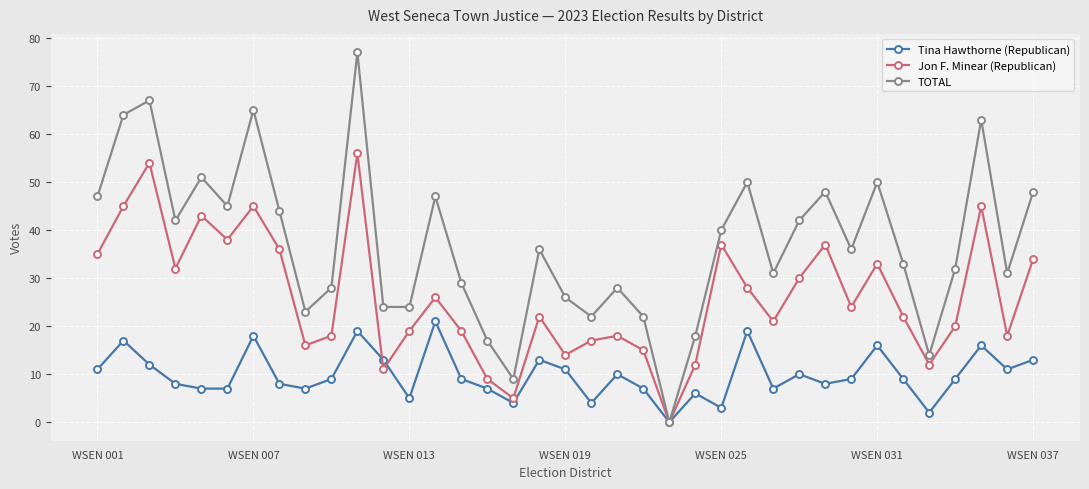

How many interior local valleys does the Jon F. Minear (Republican) series have?

11